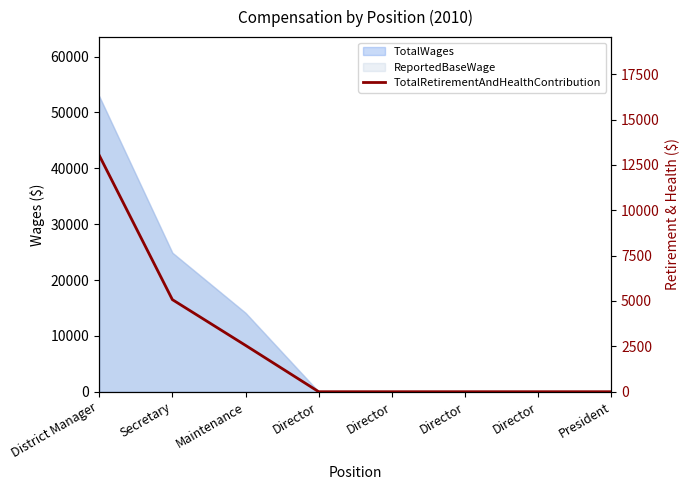

What is the label of the 2nd point from the left?

Secretary